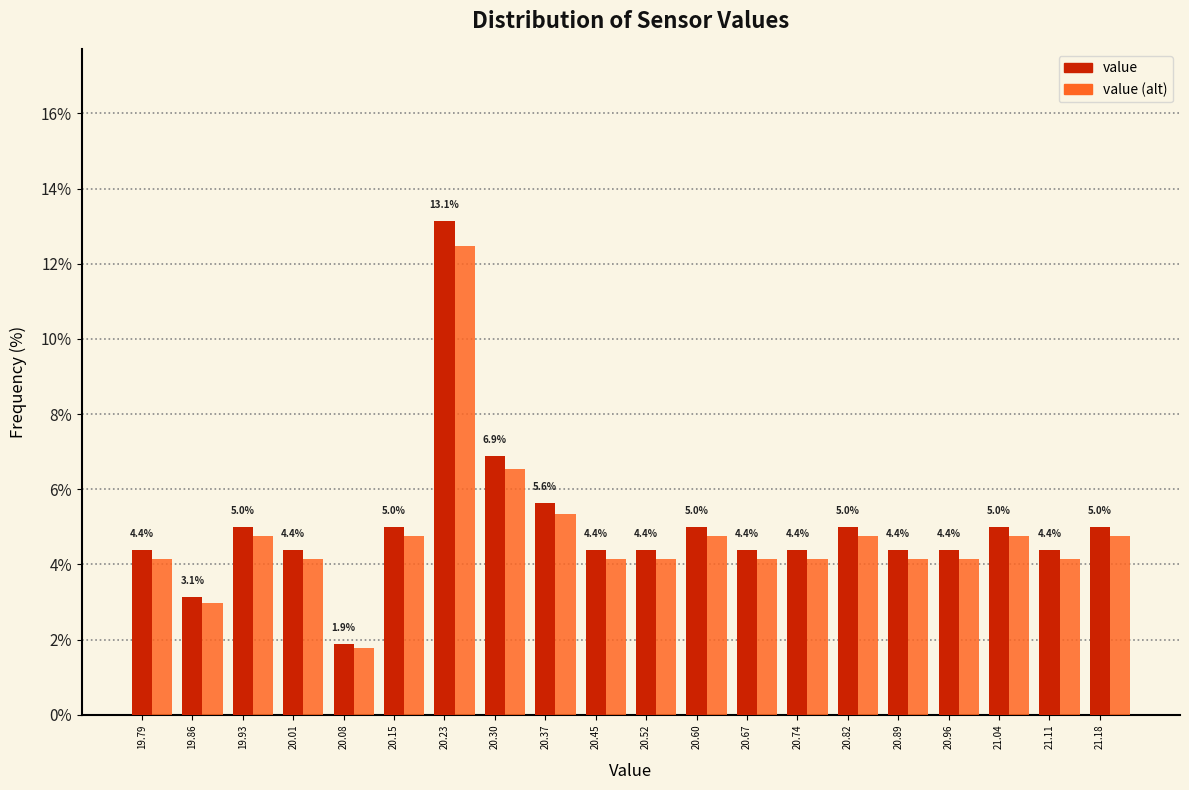

What is the difference between the maximum and second lowest values in the value (alt) series?

9.5